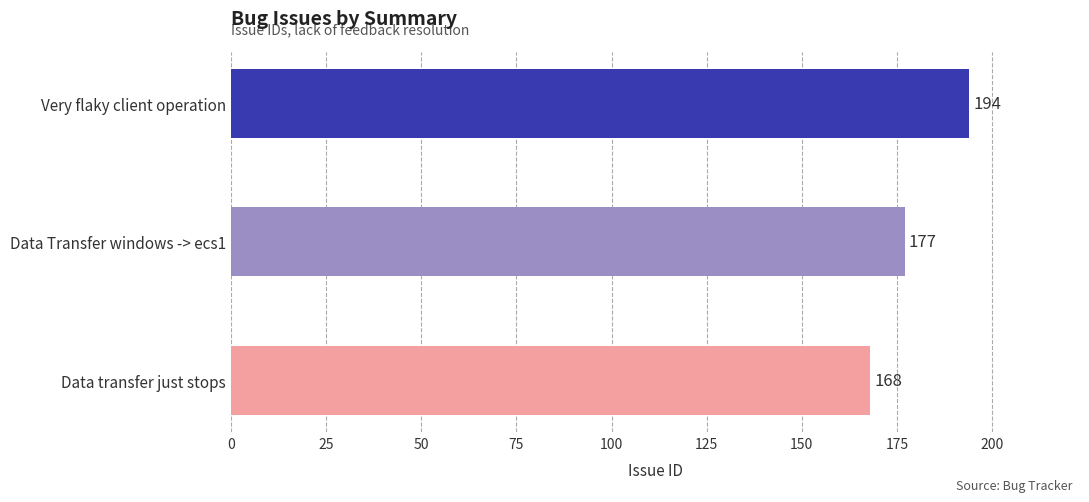

Which label corresponds to the largest value in the chart?

Very flaky client operation